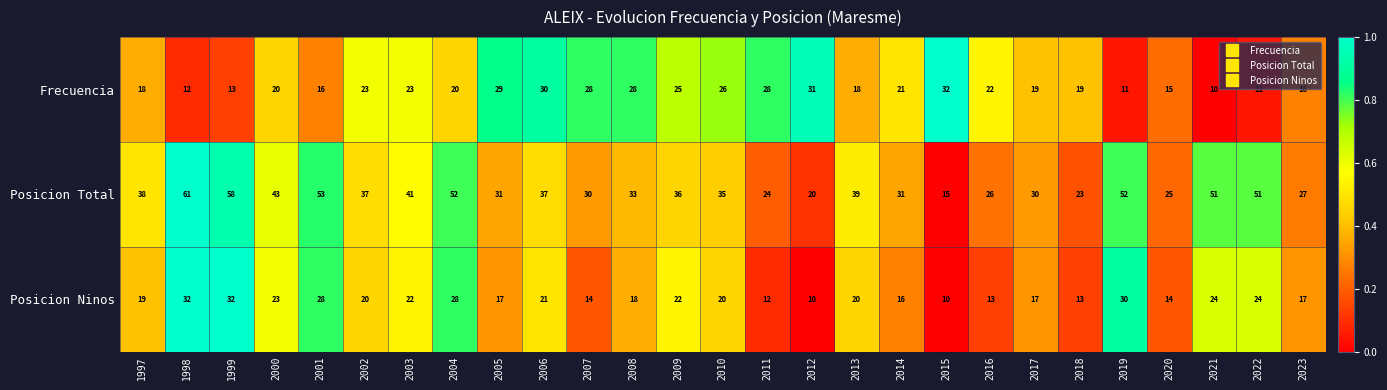

What is the difference between the Frecuencia values at 2022 and 2008?

17